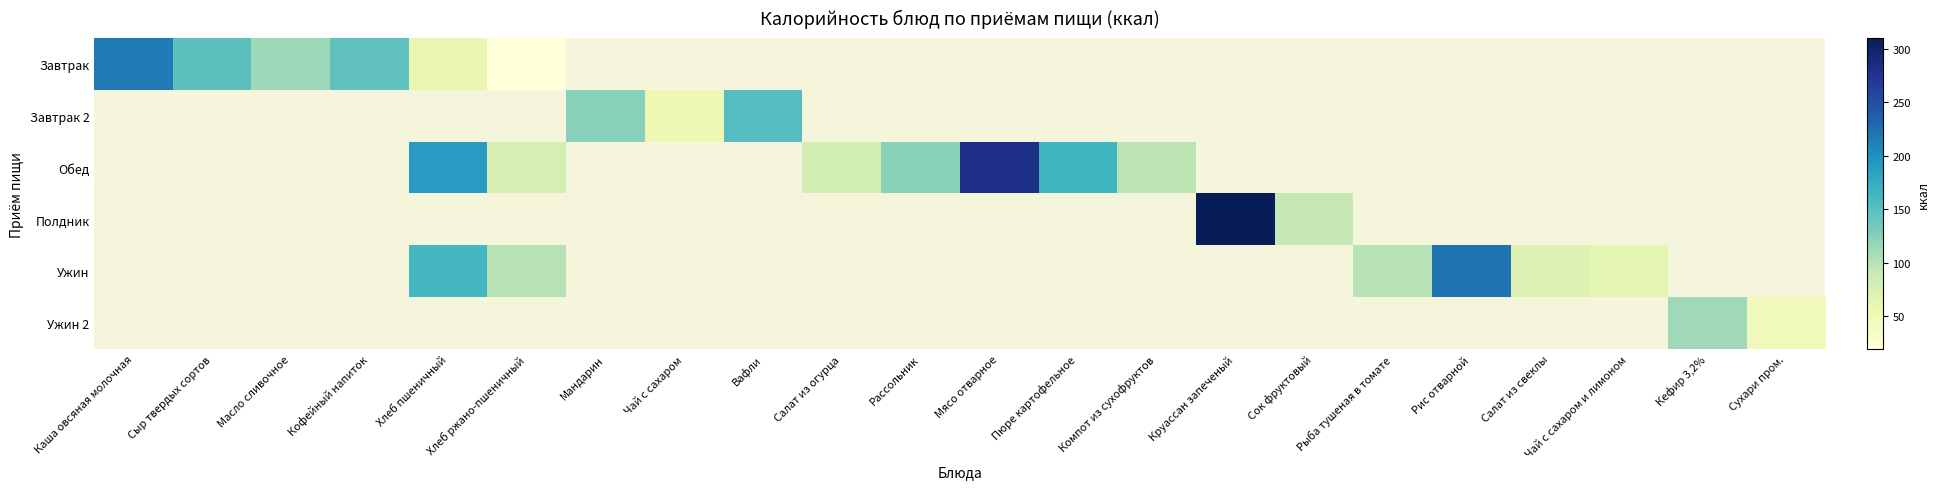

How many distinct data groups are displayed?

6